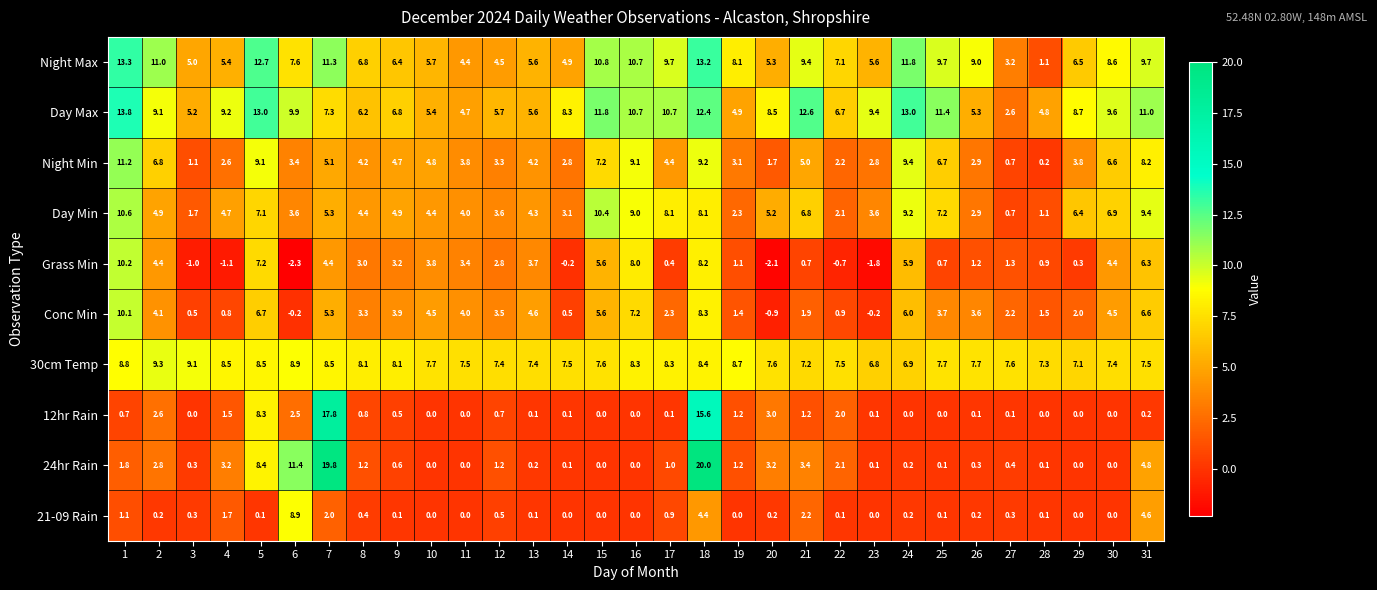

At which label is 24hr Rain closest to 10?

6